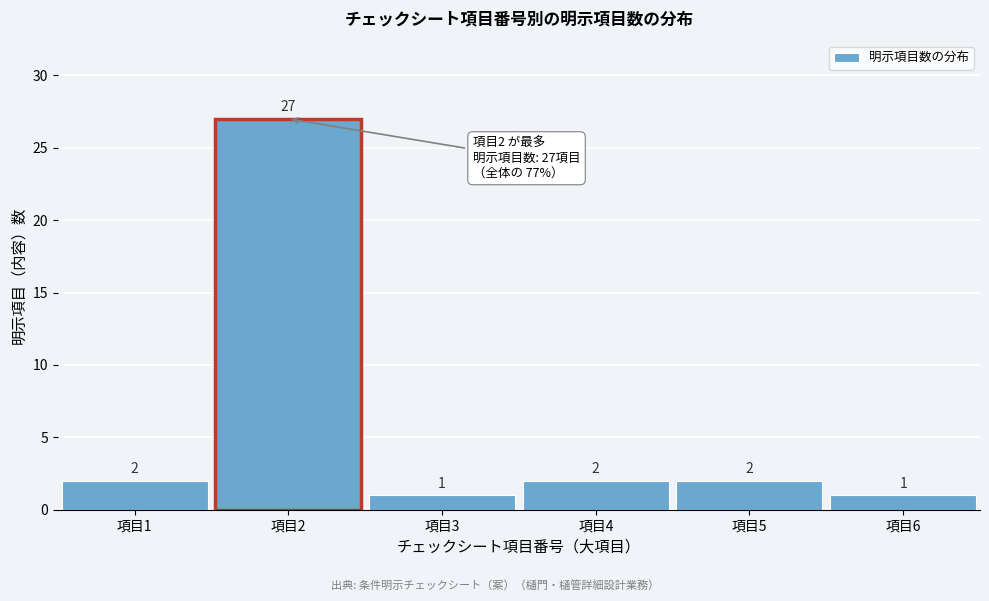

Reading left to right, what are all the values shown in this chart?

2	27	1	2	2	1